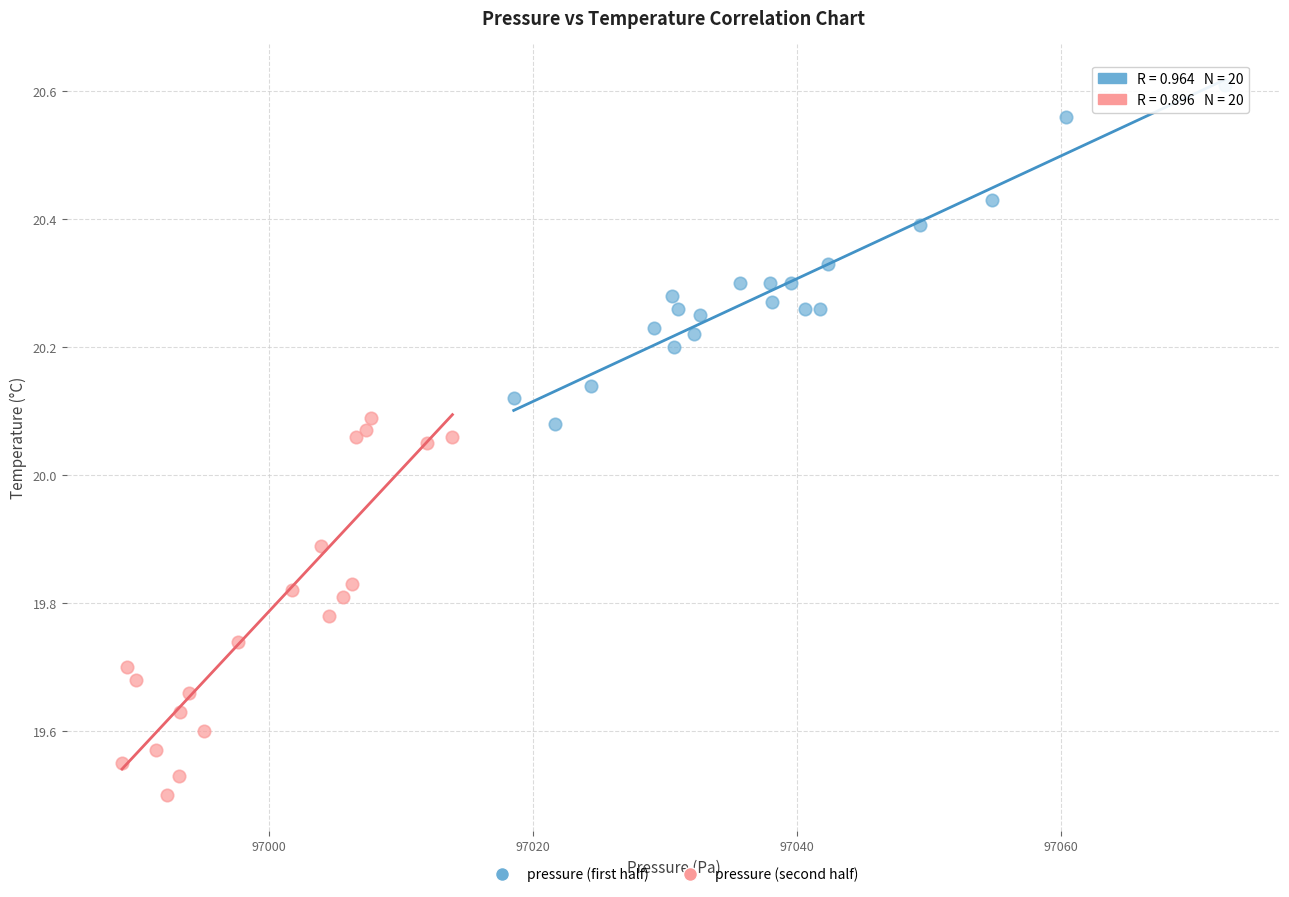

Which series has the largest Y range (max minus min)?

pressure (second half)